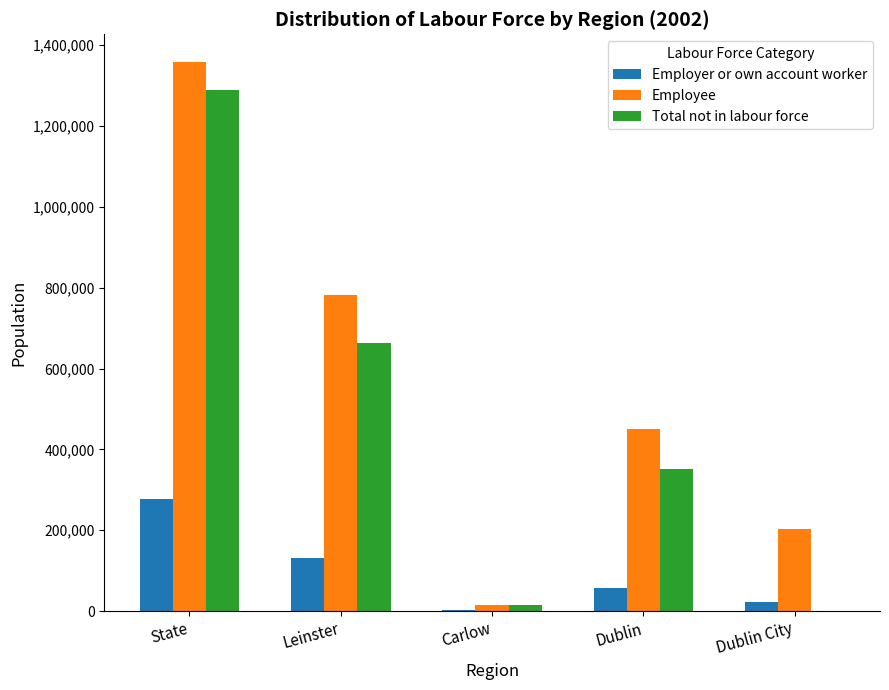

What is the sum of all Total not in labour force values?

2319554